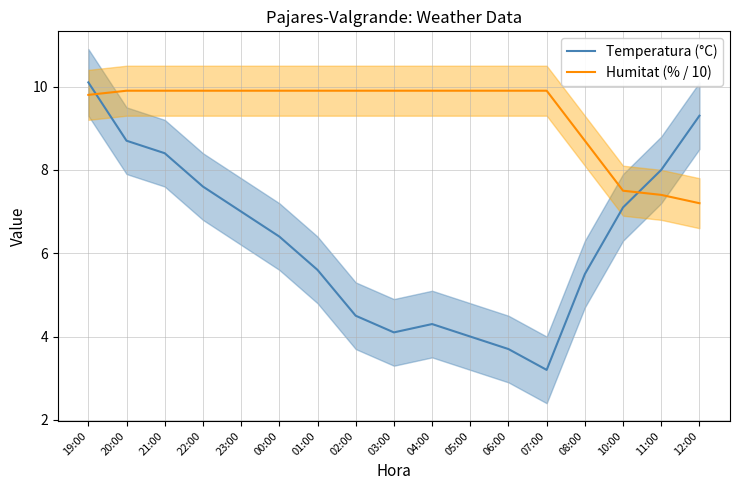

At 06:00, list the series in order from smallest to largest.

Temperatura (°C), Humitat (% / 10)